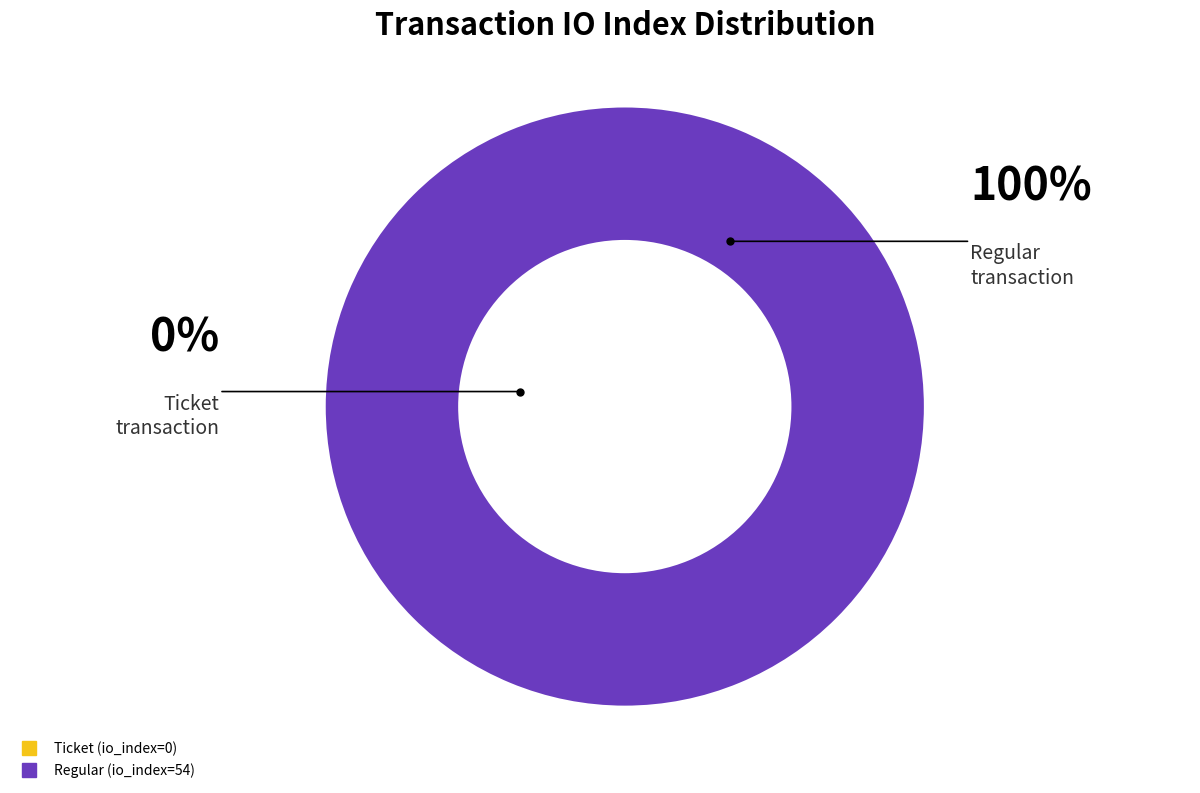

Is Regular (io_index=54) the majority of the pie?

Yes